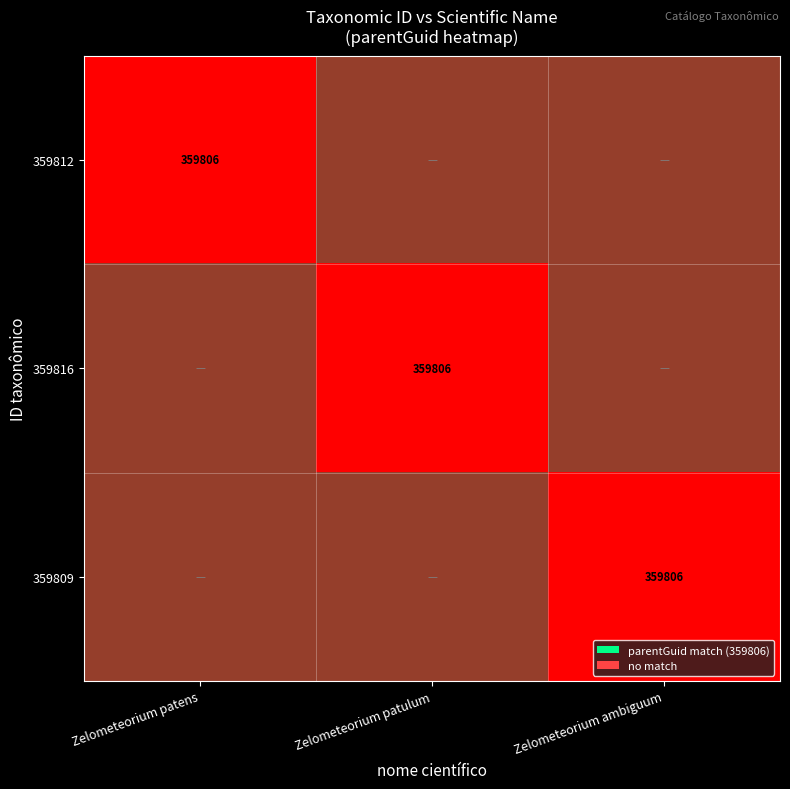

List the labels in order of 359816 value, smallest first.

Zelometeorium patens, Zelometeorium patulum, Zelometeorium ambiguum